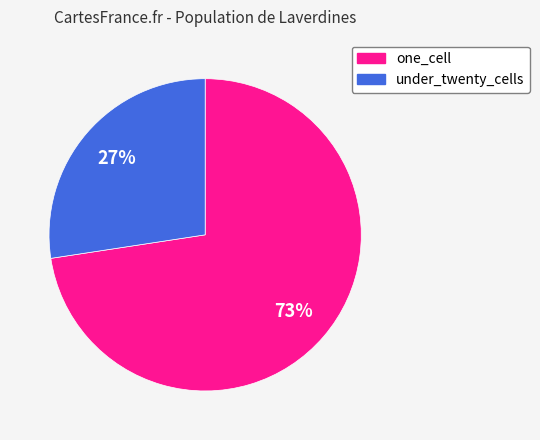

Count the number of slices in the pie.

2